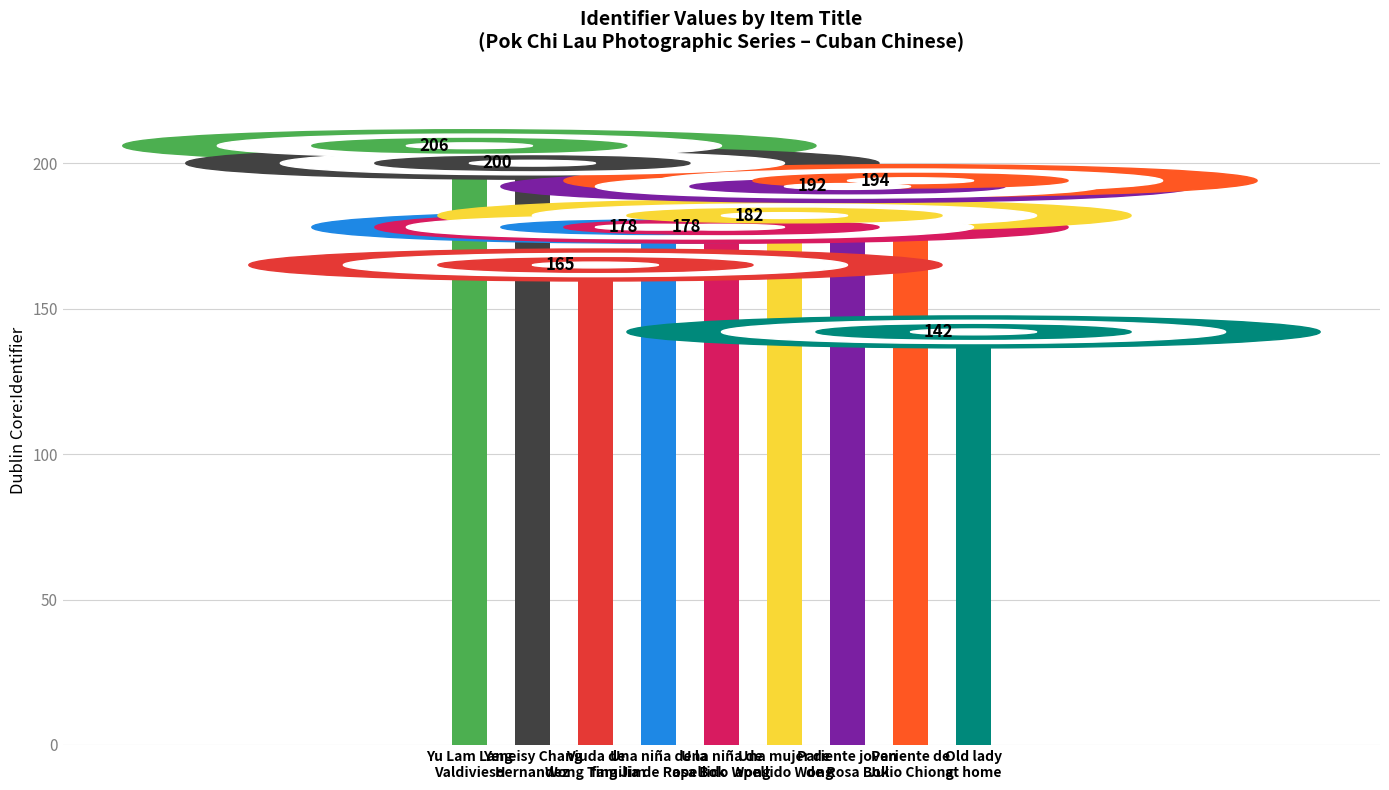

What is the difference between the second highest and second lowest values?

35